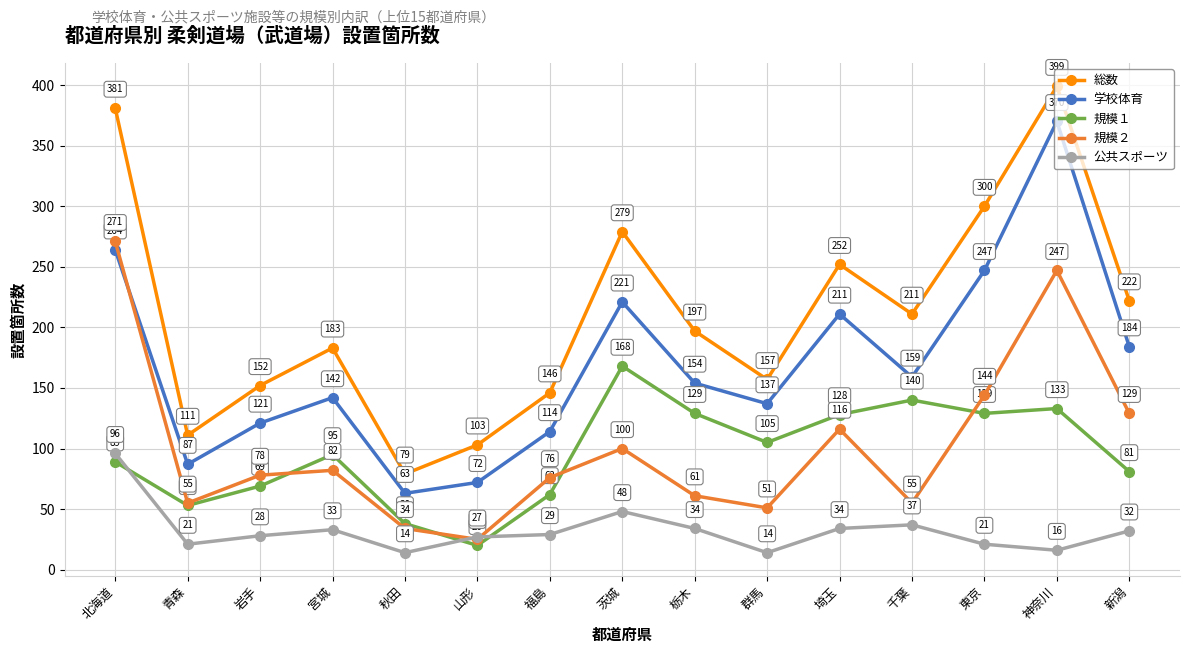

List the series in order of their peak value, highest first.

総数, 学校体育, 規模２, 規模１, 公共スポーツ